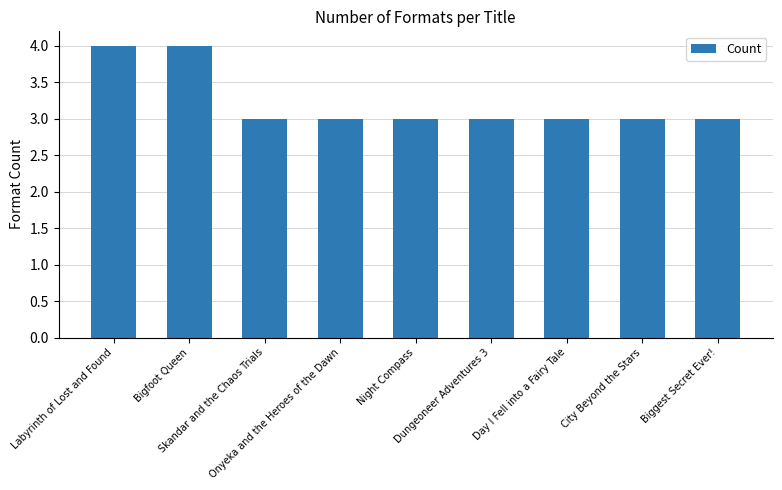

What is the average value?

3